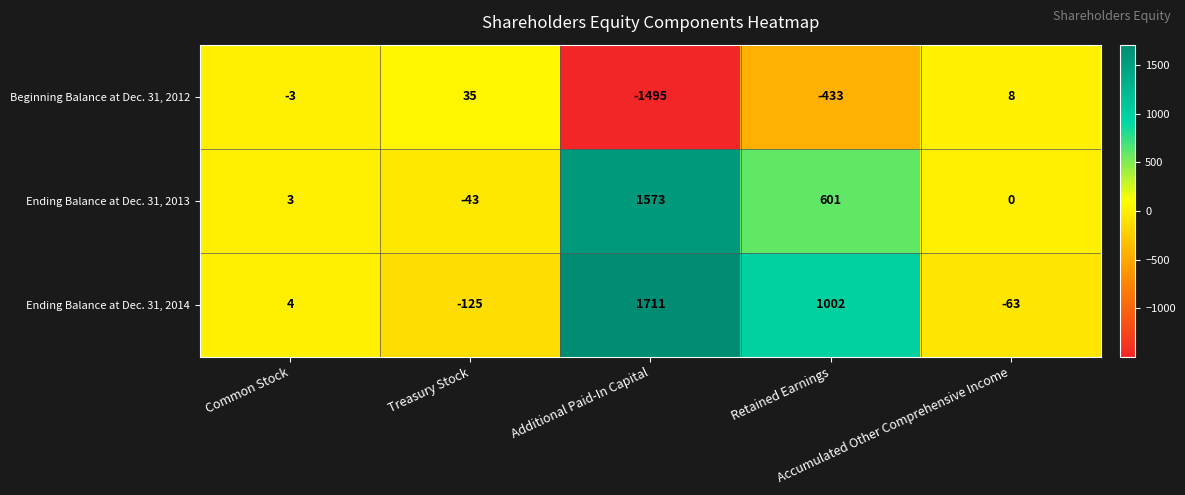

At which category is the sum across all series the highest?

Additional Paid-In Capital